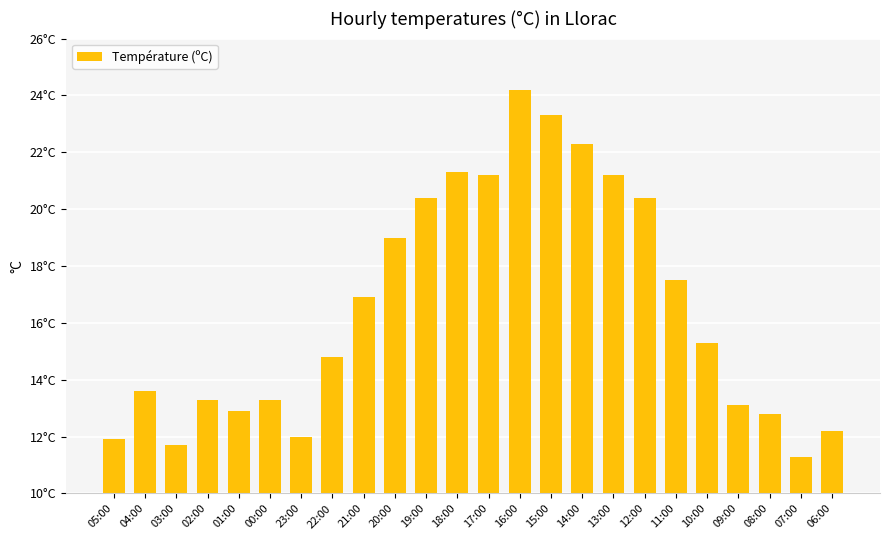

The value at 16:00 is 24.2. True or false?

True